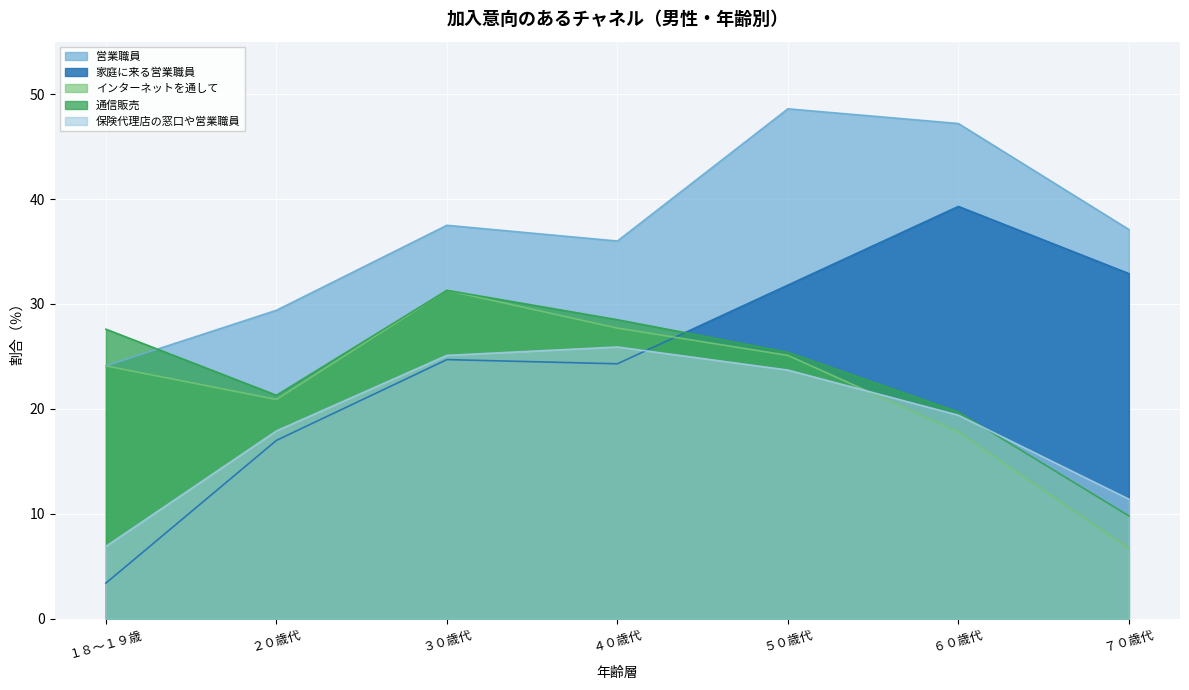

Is it true that インターネットを通して equals 14.5 at ２０歳代?

False